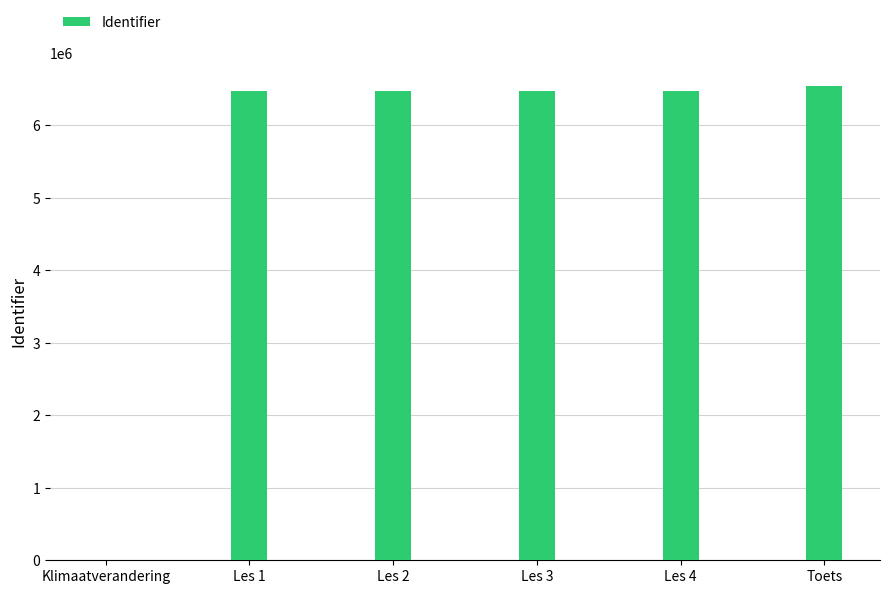

What value does the data have at Les 2, to the nearest 10?

6481990